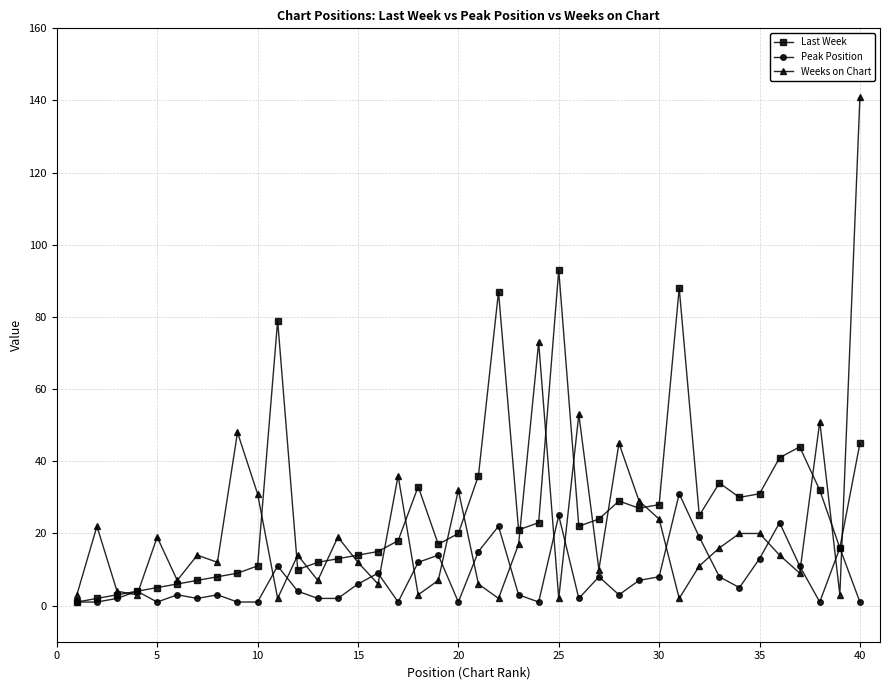

Rank the series by their maximum value, from highest to lowest.

Weeks on Chart, Last Week, Peak Position